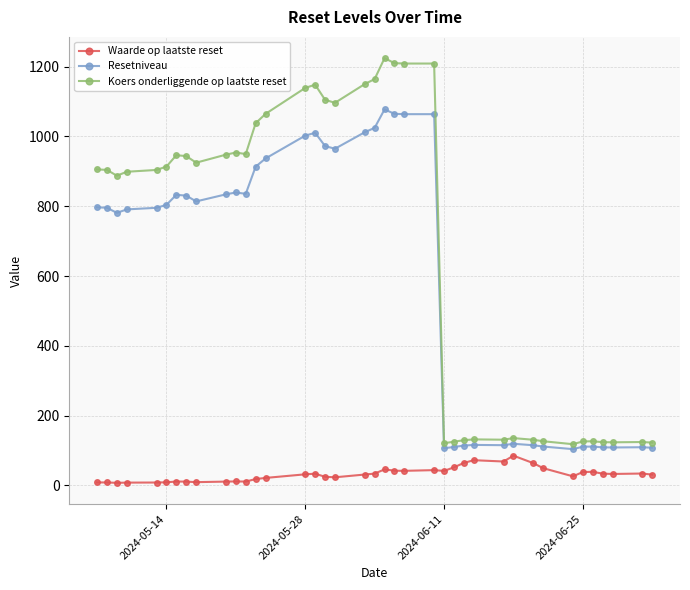

What is the average value of the Waarde op laatste reset series?

31.7